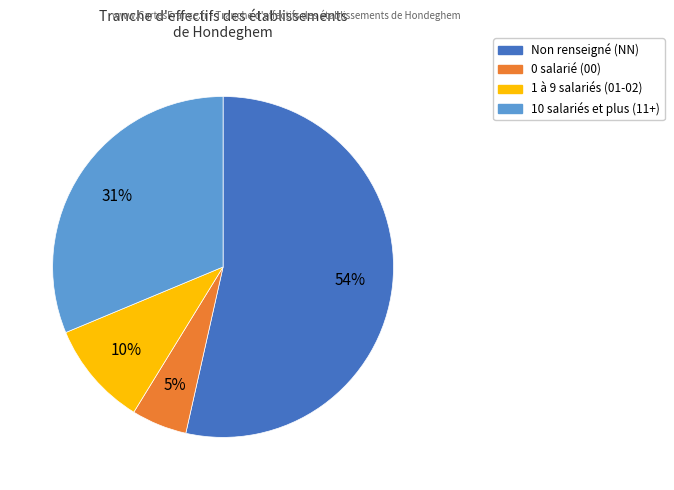

To the nearest percent, what is the average slice percentage?

25%